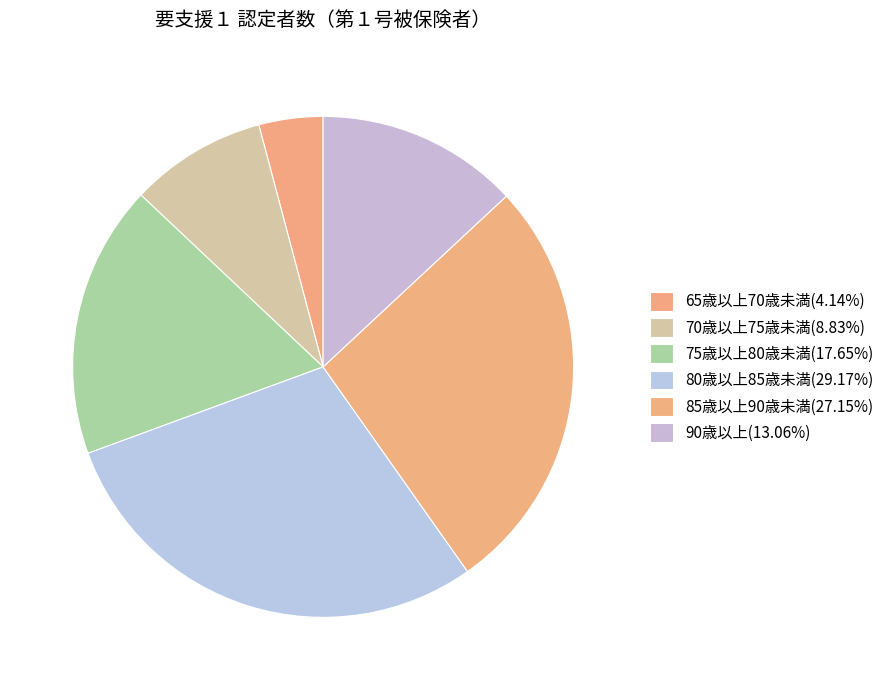

Is it true that 85歳以上90歳未満 is 35% of the pie?

False